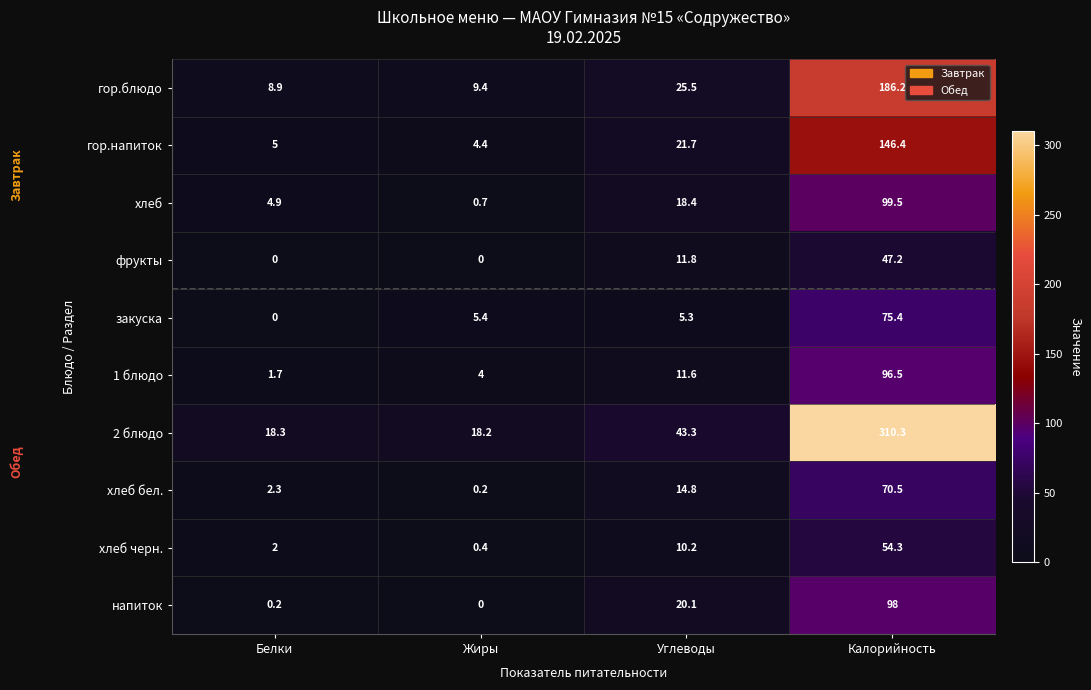

What is the difference between the хлеб values at Белки and Калорийность?

94.6